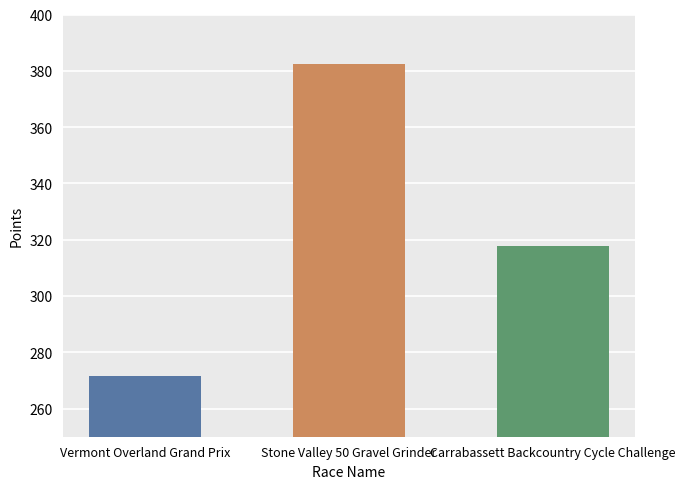

What is the minimum value shown in the chart?

271.4